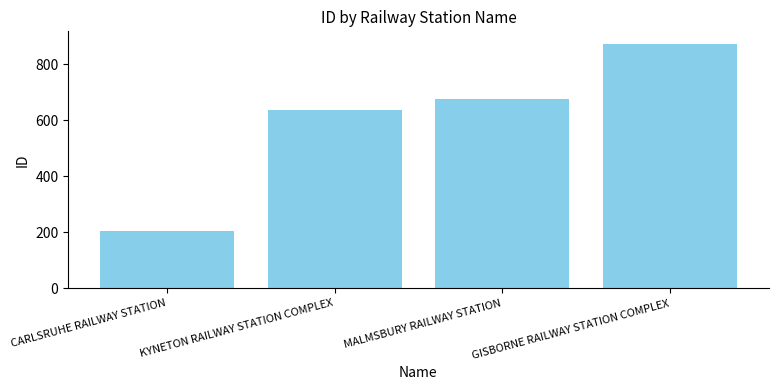

What is the smallest value displayed?

206